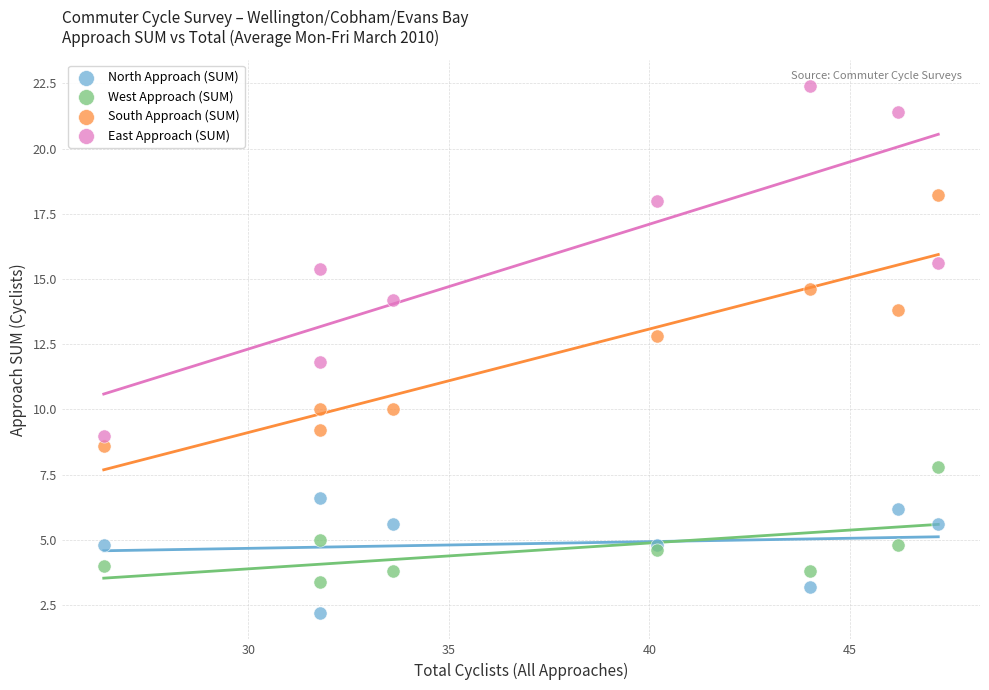

Which series reaches the maximum Y coordinate?

East Approach (SUM)